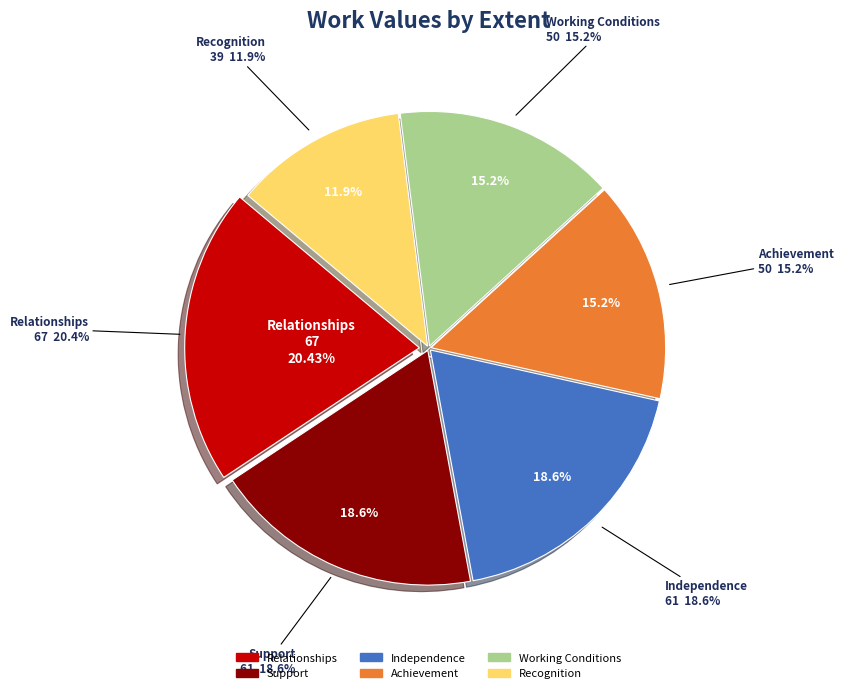

What is the smallest slice in the pie chart?

Recognition